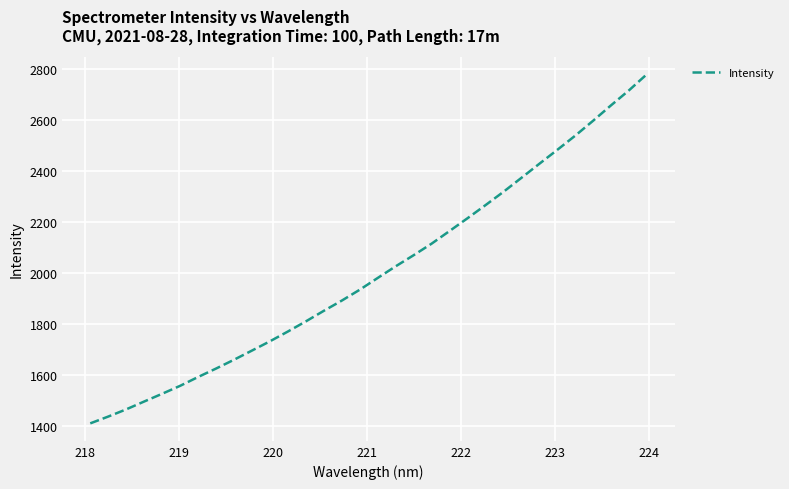

Count the number of data series in this chart.

1